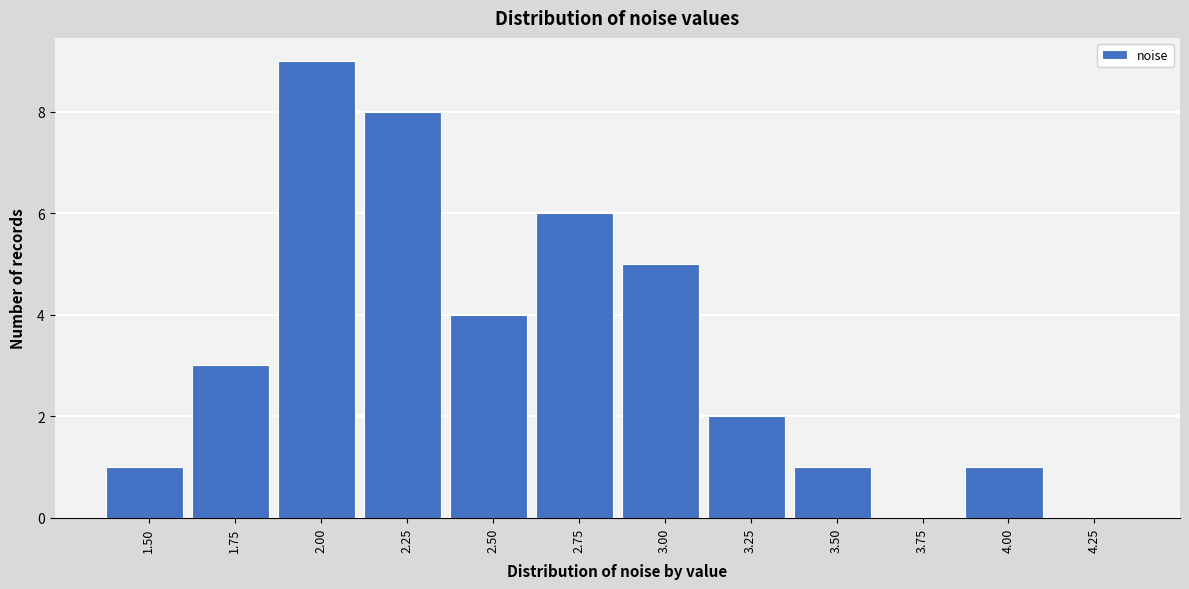

Reading left to right, extract all data points from this chart.

1.50=1	1.75=3	2.00=9	2.25=8	2.50=4	2.75=6	3.00=5	3.25=2	3.50=1	3.75=0	4.00=1	4.25=0